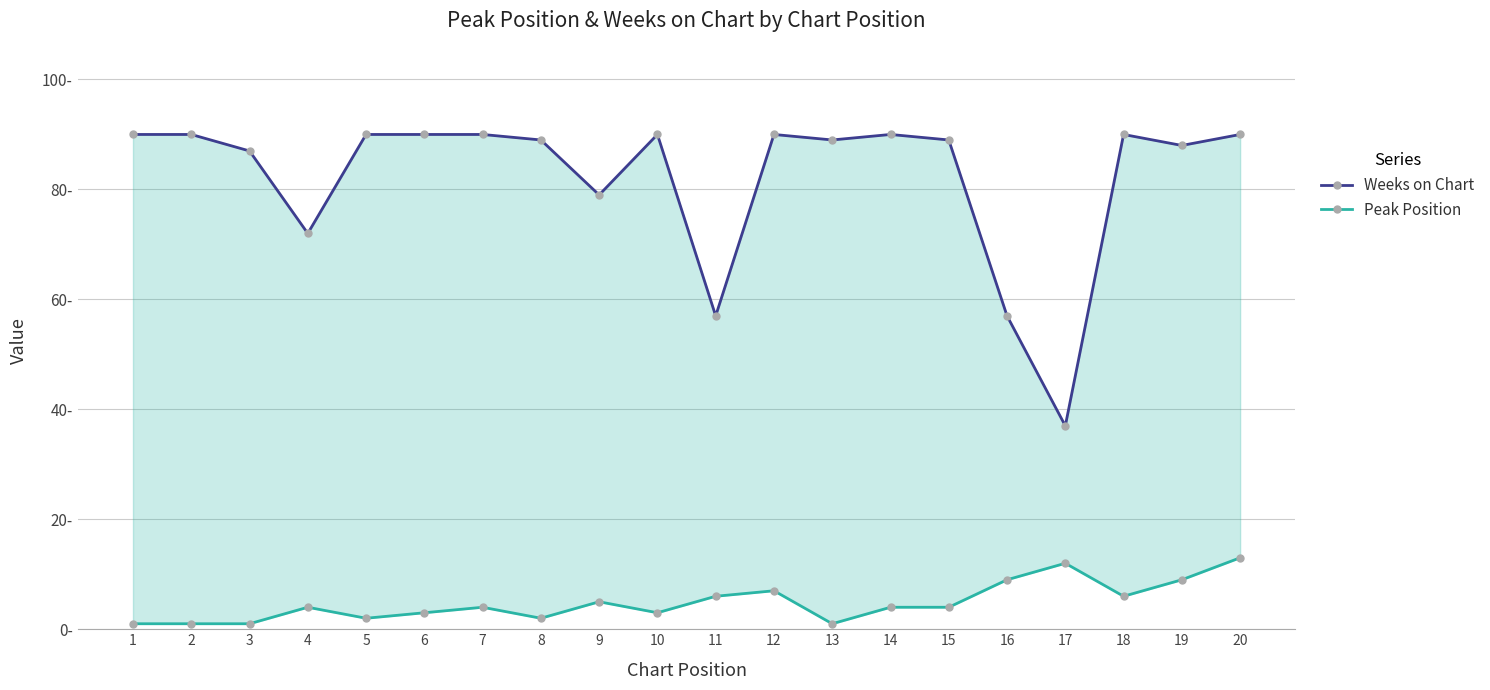

Which category has the highest value in the Peak Position series?

20